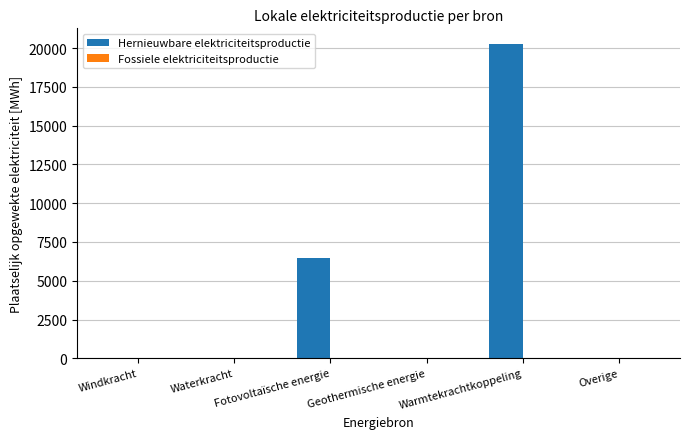

What is the sum of all Hernieuwbare elektriciteitsproductie values?

26730.1